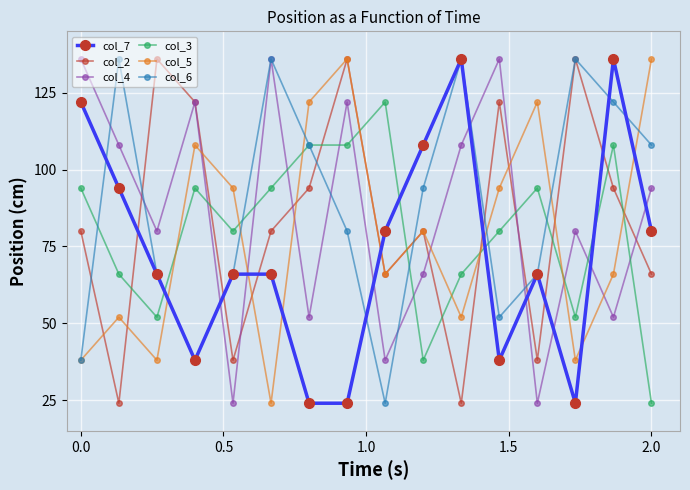

What is the value of the col_6 point at the 4th from the left?

38